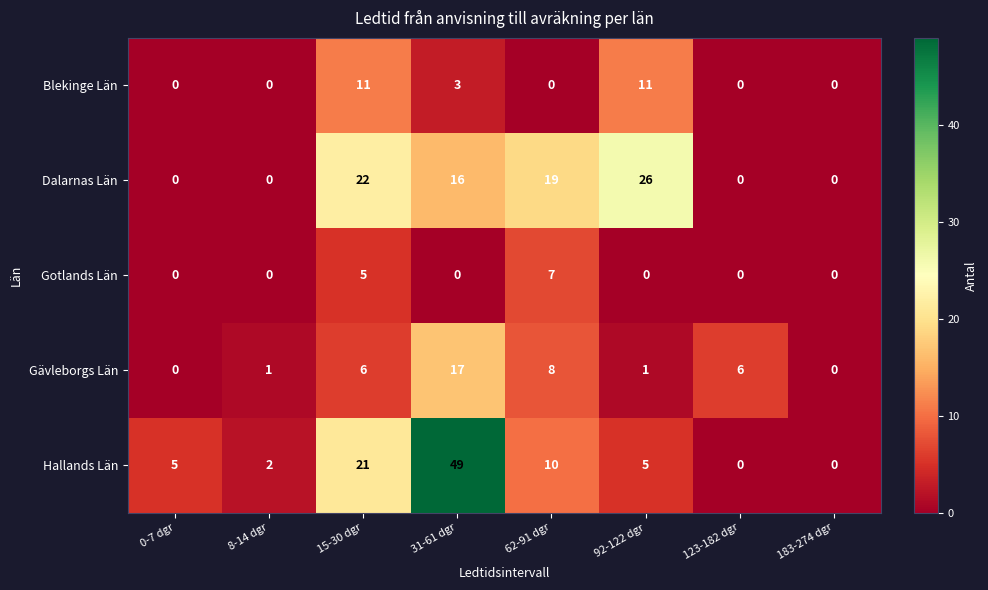

Rank the series by their maximum value, from highest to lowest.

Hallands Län, Dalarnas Län, Gävleborgs Län, Blekinge Län, Gotlands Län